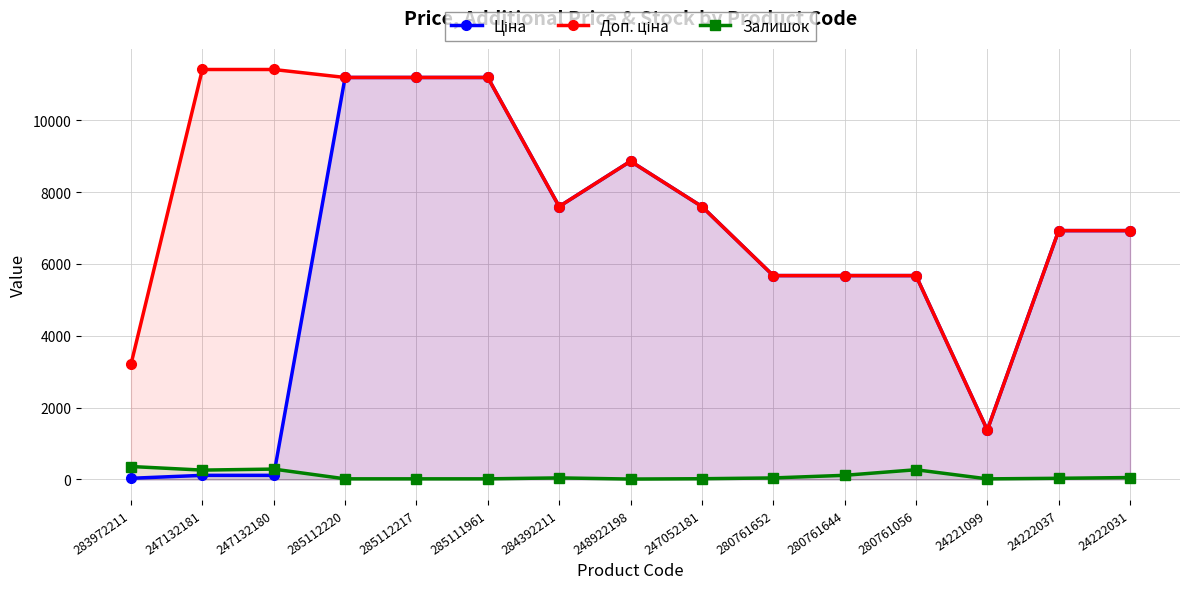

What is the difference between the second highest and second lowest values in the Залишок series?

272.0